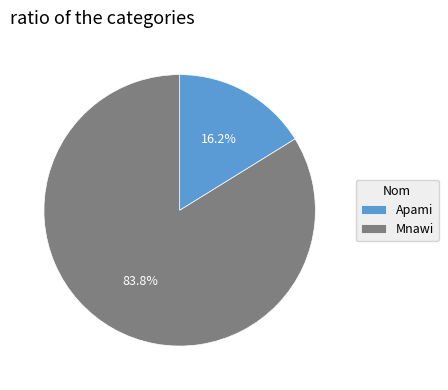

Does Mnawi represent more than half of the total?

Yes